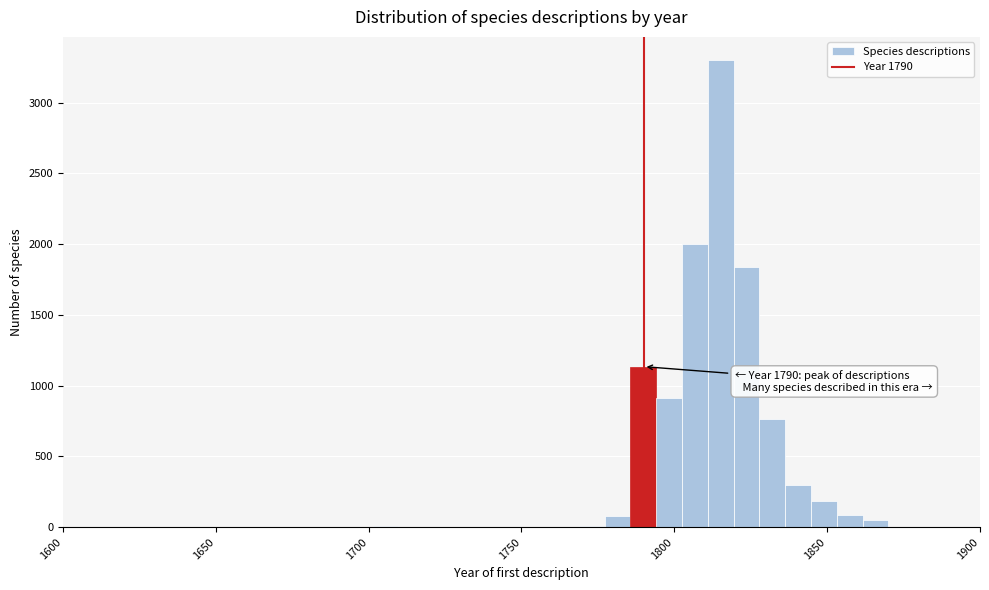

Around what value on the x-axis is the tallest bar? Give the approximate position of its centre, as read against the axis.

1815